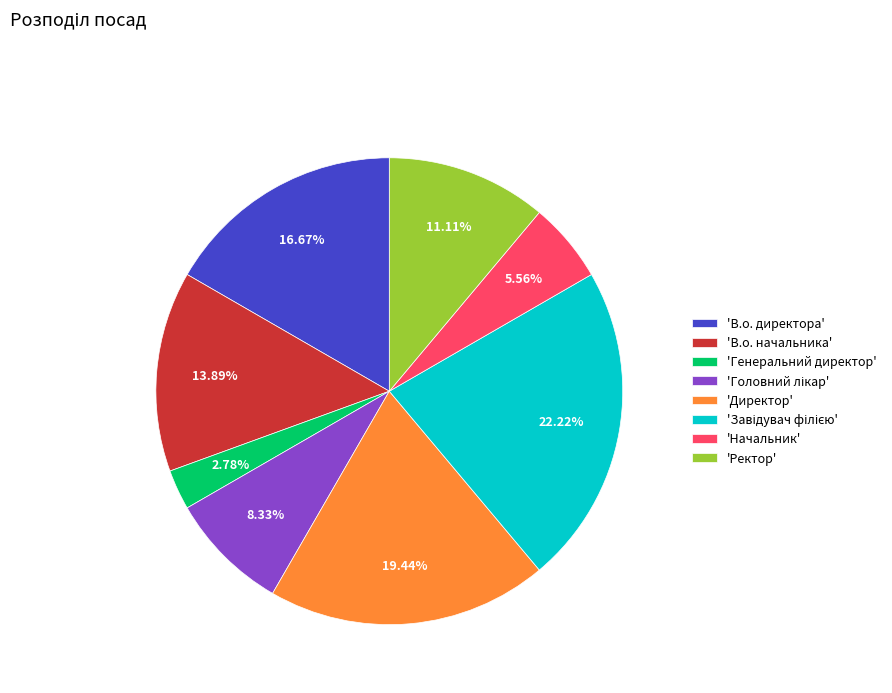

What is the smallest slice in the pie chart?

'Генеральний директор'